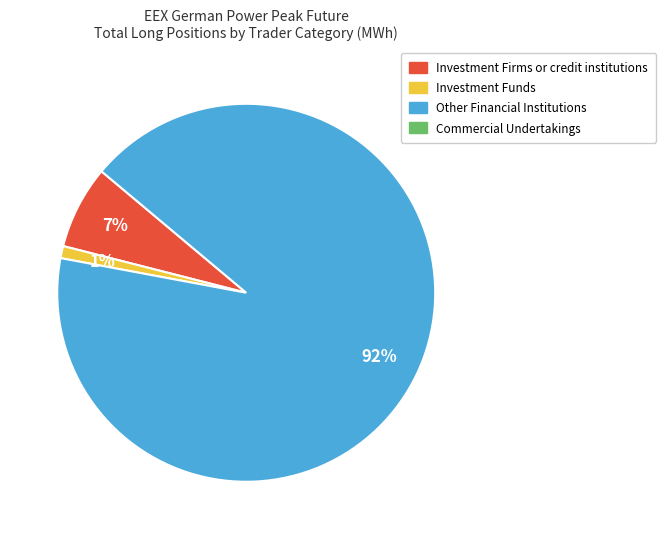

To the nearest percent, what is the difference between the largest and smallest slice percentages?

91%